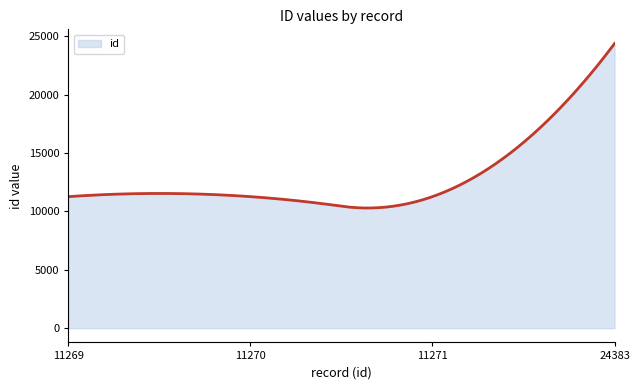

What is the maximum value shown in the chart?

24383.0